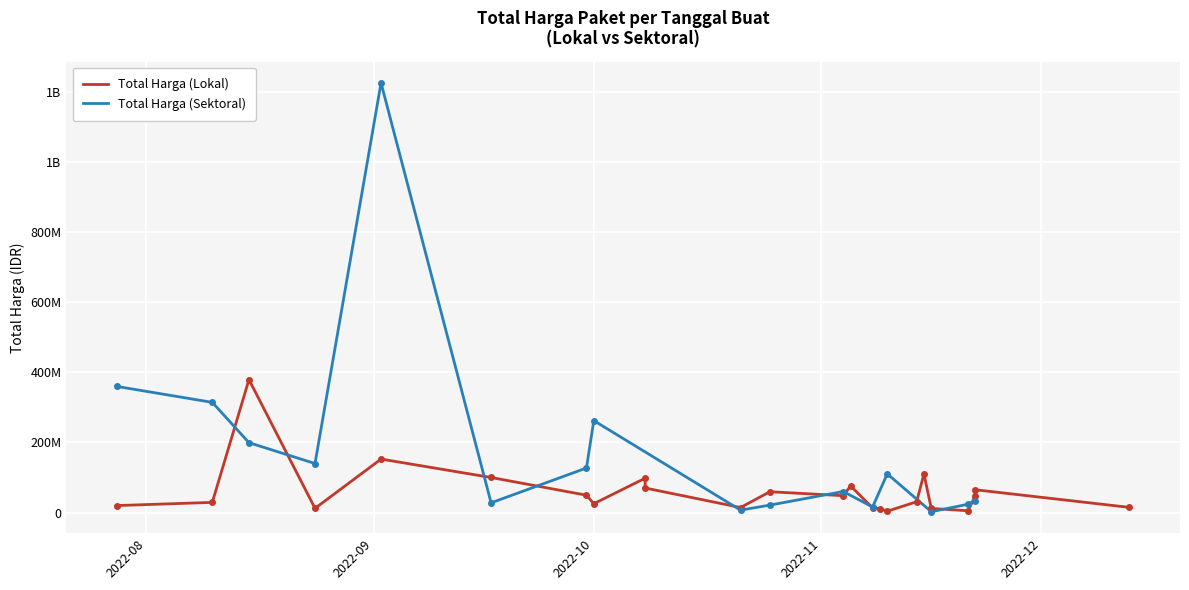

What is the difference between the second highest and second lowest values in the Total Harga (Lokal) series?

147384000